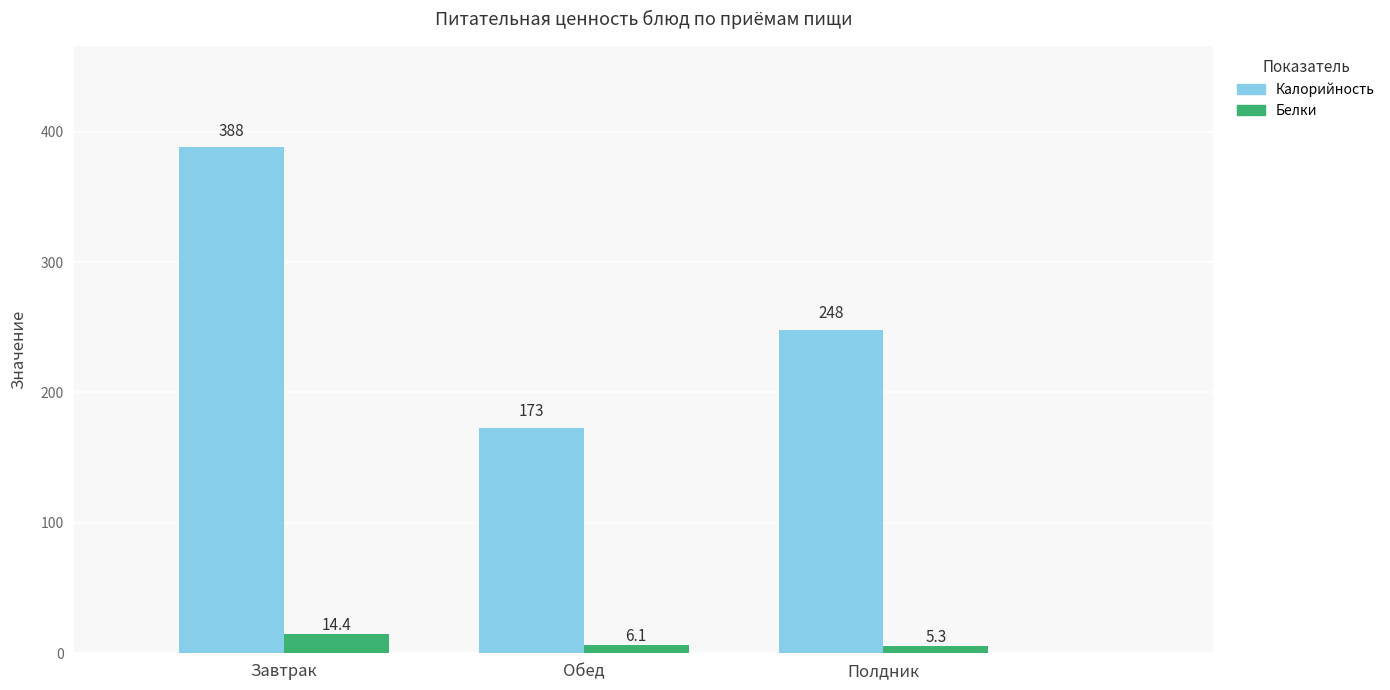

How many data points in Калорийность are less than 248?

1